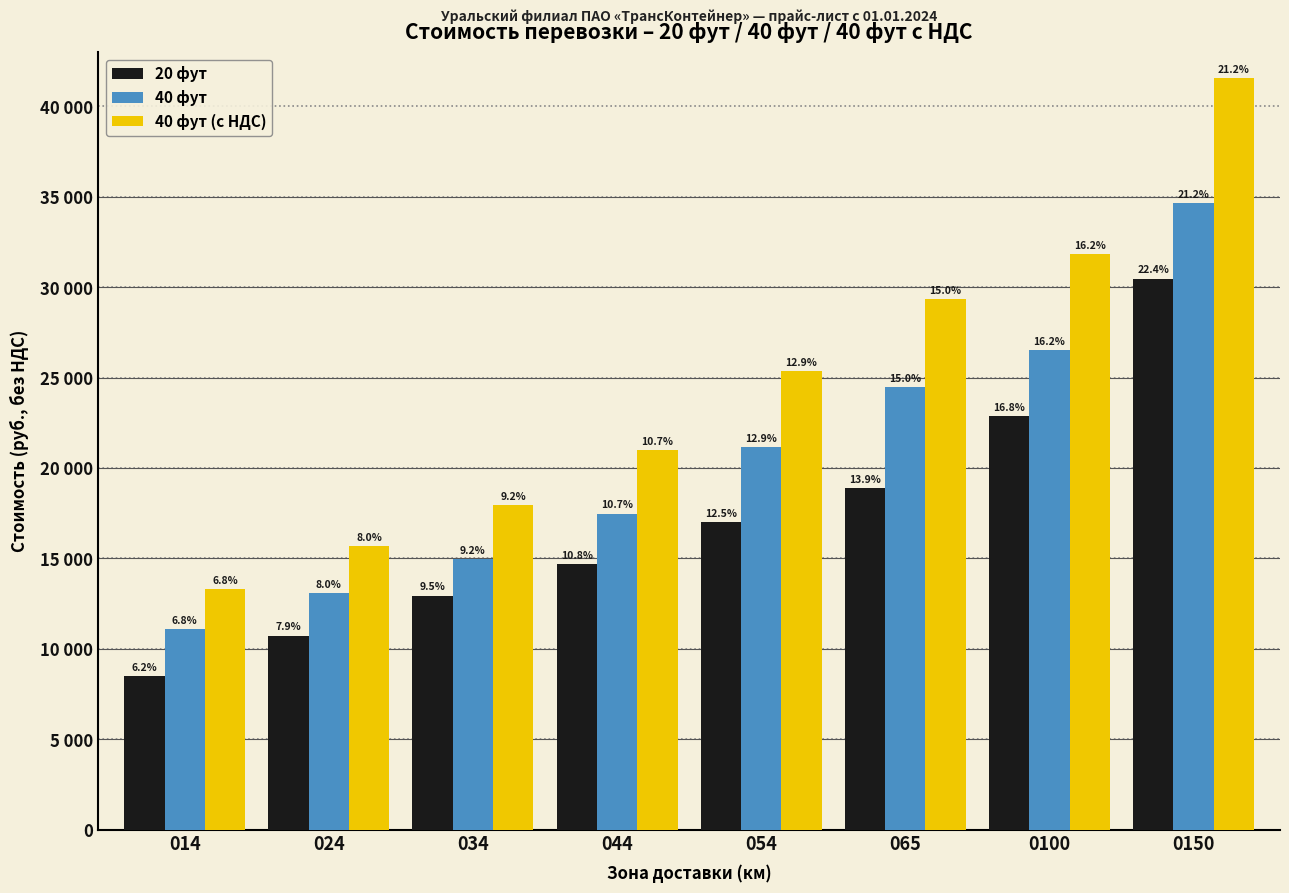

What are all the series names shown in the legend?

20 фут, 40 фут, 40 фут (с НДС)